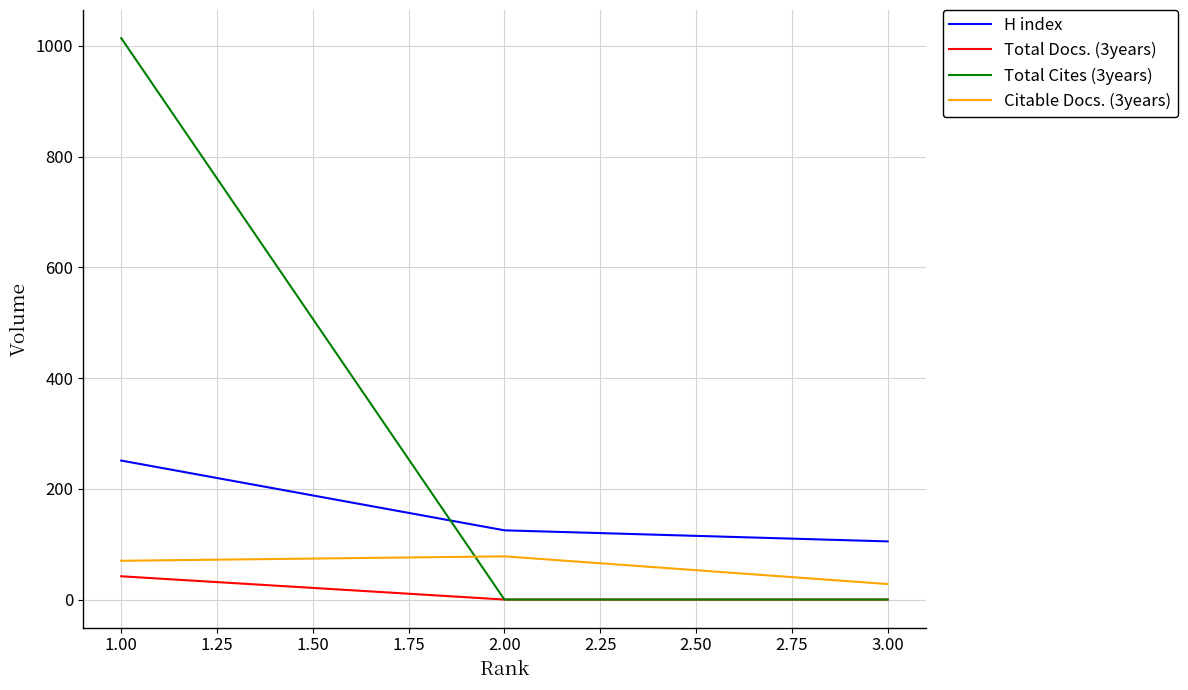

Read the H index value at 1.00.

251